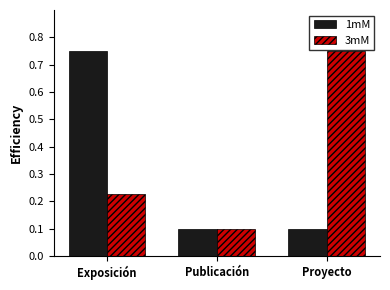

The value of 1mM at Publicación is 0.1. True or false?

True